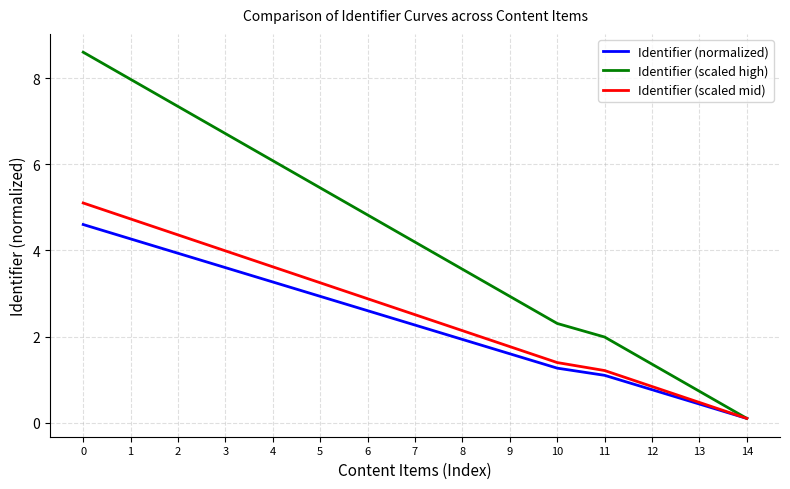

Reading right to left, extract all data points from this chart.

Identifier (normalized): 14=0.1	13=0.4	12=0.8	11=1.1	10=1.3	9=1.6	8=1.9	7=2.3	6=2.6	5=2.9	4=3.3	3=3.6	2=3.9	1=4.3	0=4.6
Identifier (scaled high): 14=0.1	13=0.7	12=1.4	11=2.0	10=2.3	9=2.9	8=3.6	7=4.2	6=4.8	5=5.5	4=6.1	3=6.7	2=7.3	1=8.0	0=8.6
Identifier (scaled mid): 14=0.1	13=0.5	12=0.8	11=1.2	10=1.4	9=1.8	8=2.1	7=2.5	6=2.9	5=3.2	4=3.6	3=4.0	2=4.4	1=4.7	0=5.1